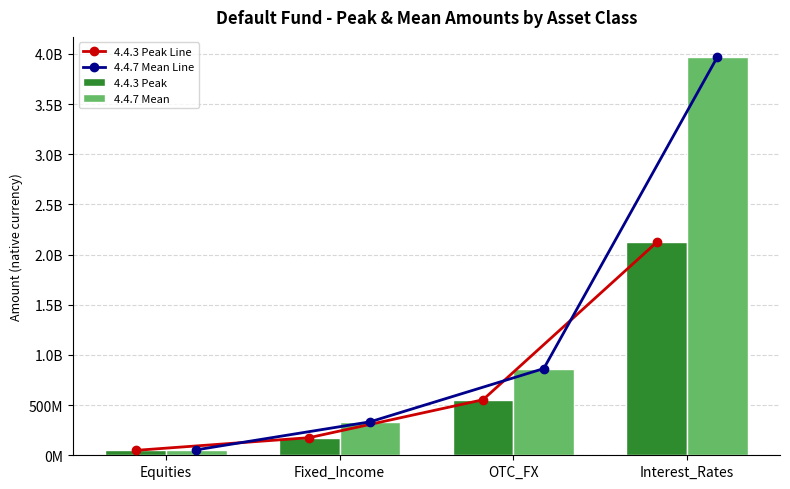

Reading right to left, extract all data points from this chart.

4.4.3 Peak Line: 2121835815.3	553380000.0	175550000.0	48770000.0
4.4.7 Mean Line: 3970430000.0	864210000.0	333450000.0	54260000.0
4.4.3 Peak: 2121835815.3	553380000.0	175550000.0	48770000.0
4.4.7 Mean: 3970430000.0	864210000.0	333450000.0	54260000.0